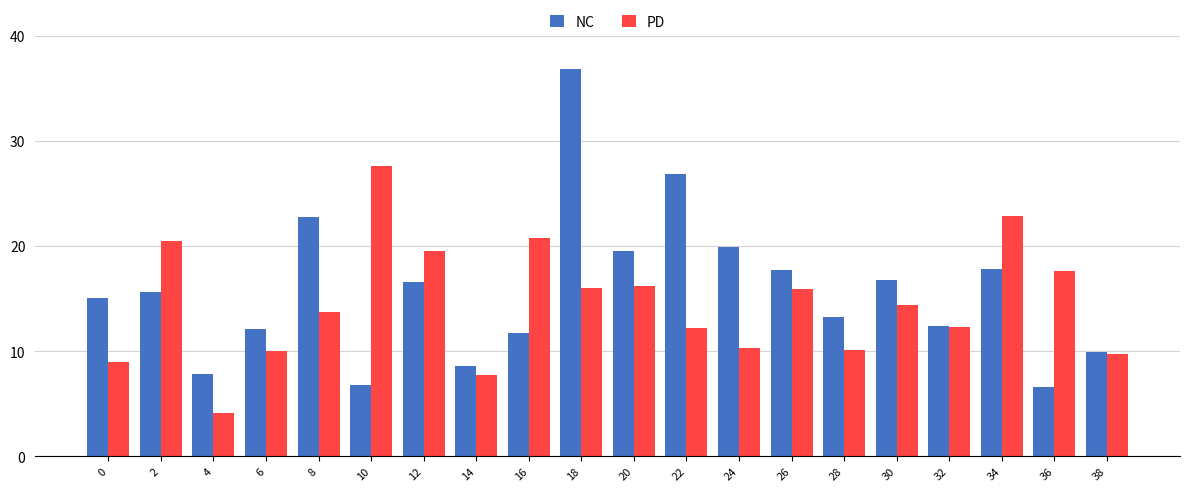

Between 0 and 4, which series saw the biggest shift?

NC